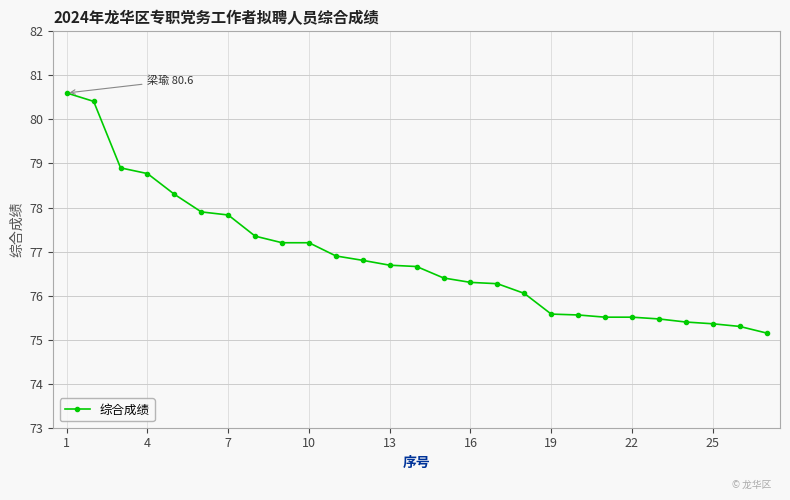

How many lines are shown in the chart?

1